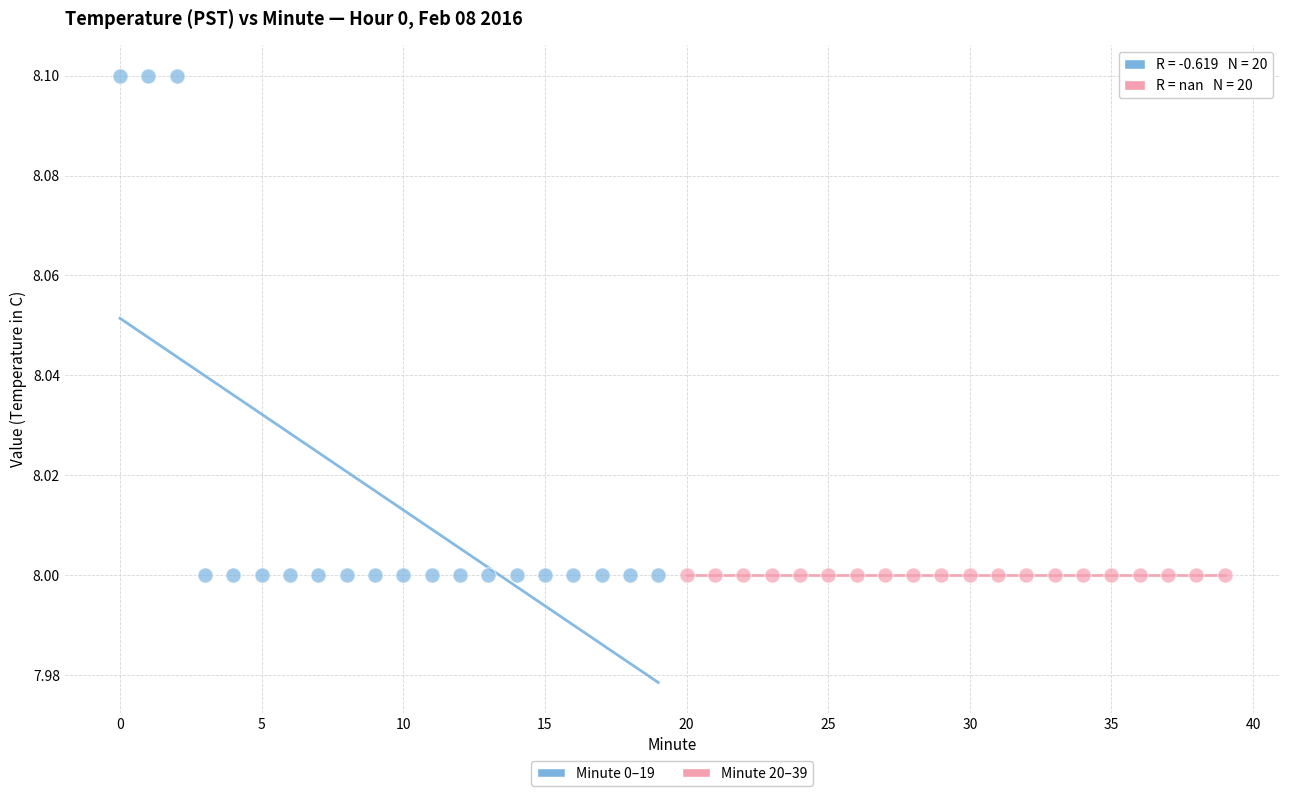

Which series contains the highest Y value?

Minute 0–19